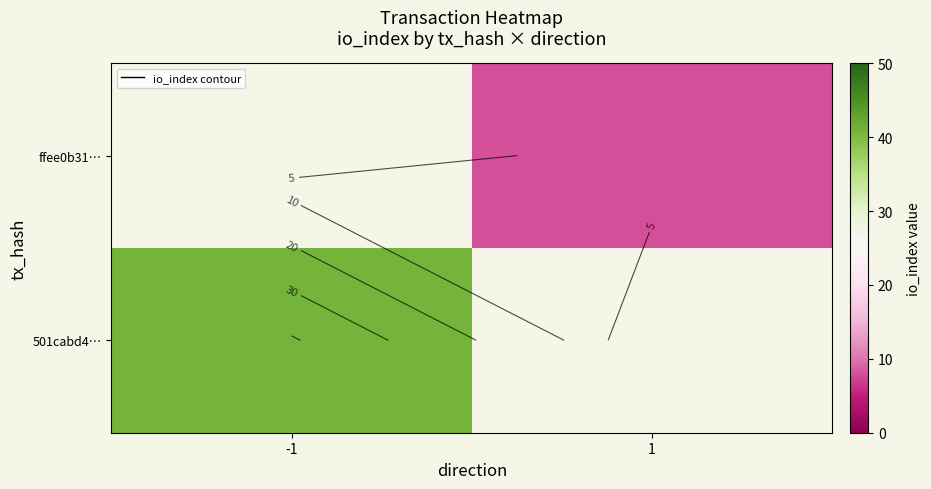

Rank the categories by 501cabd4… value from highest to lowest.

-1, 1